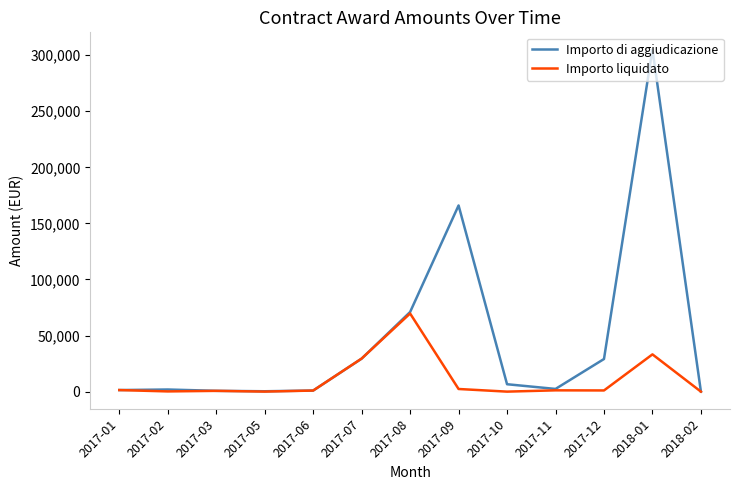

List the series in order of their overall mean, lowest first.

Importo liquidato, Importo di aggiudicazione